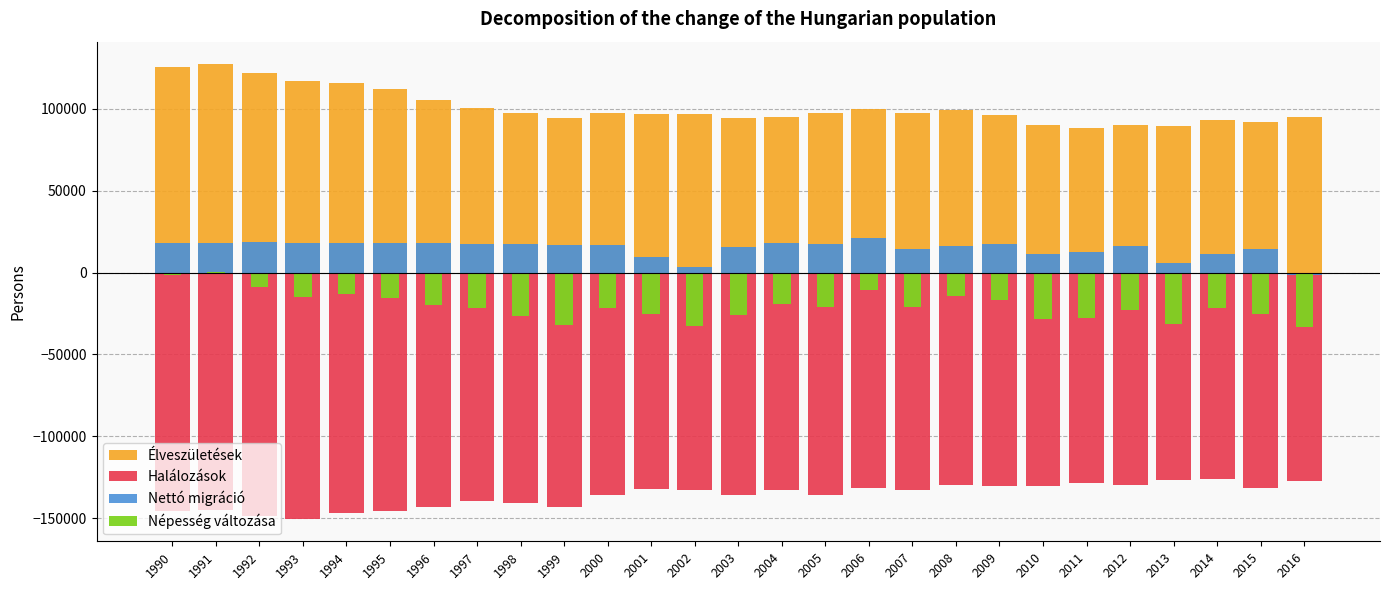

At which label does Nettó migráció reach its peak?

2006